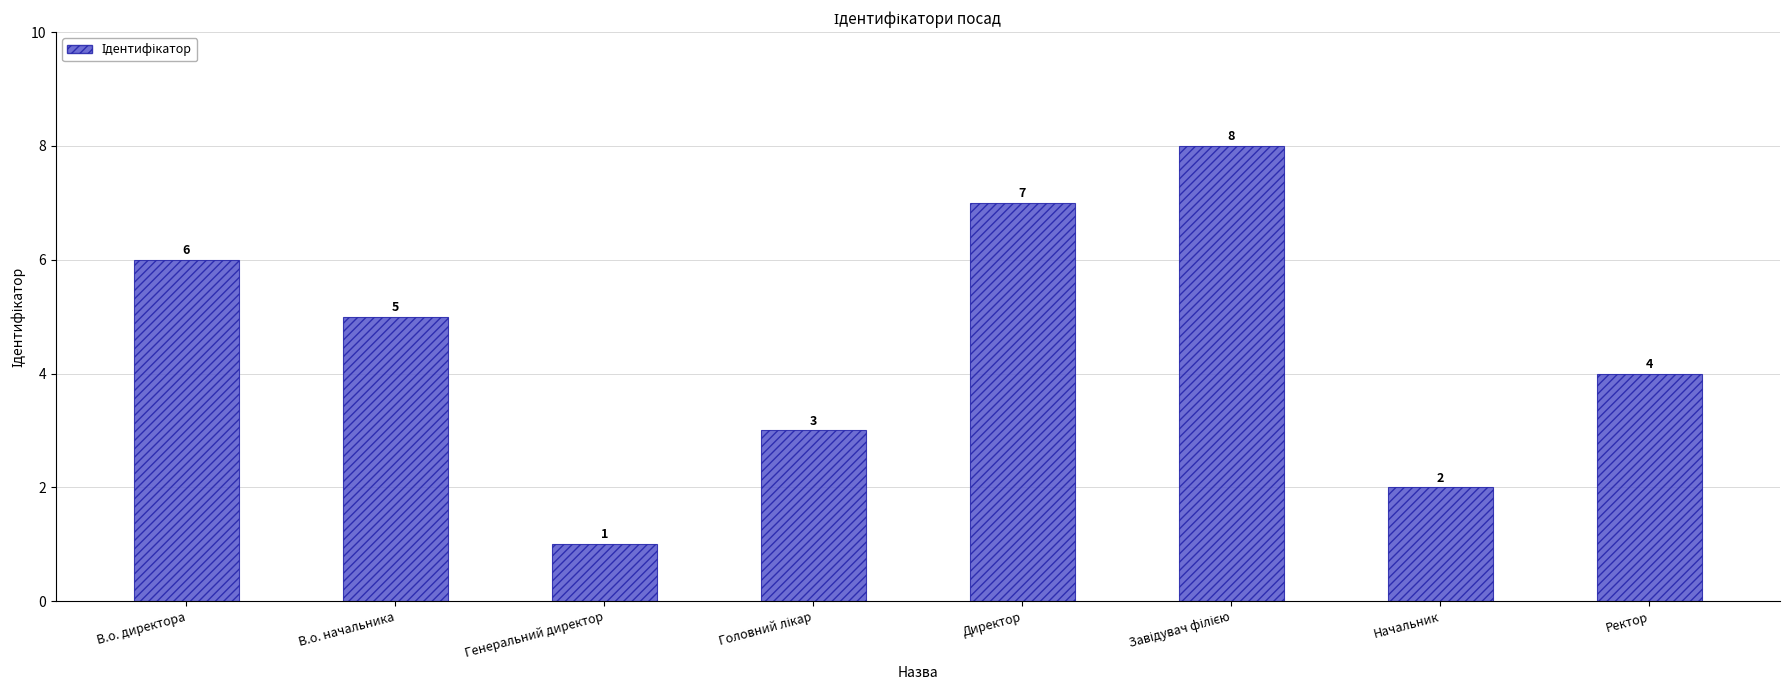

Is it true that the value at Генеральний директор is 1?

True